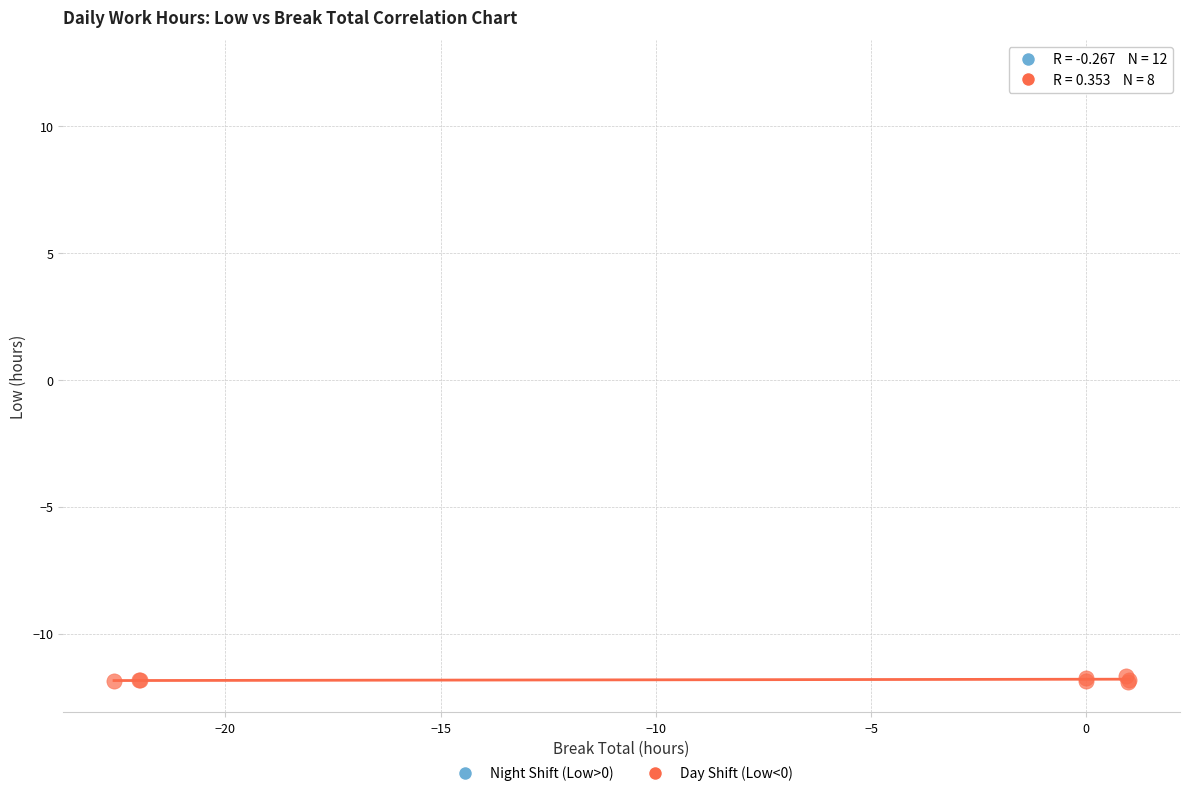

Which series reaches the maximum Y coordinate?

Night Shift (Low>0)